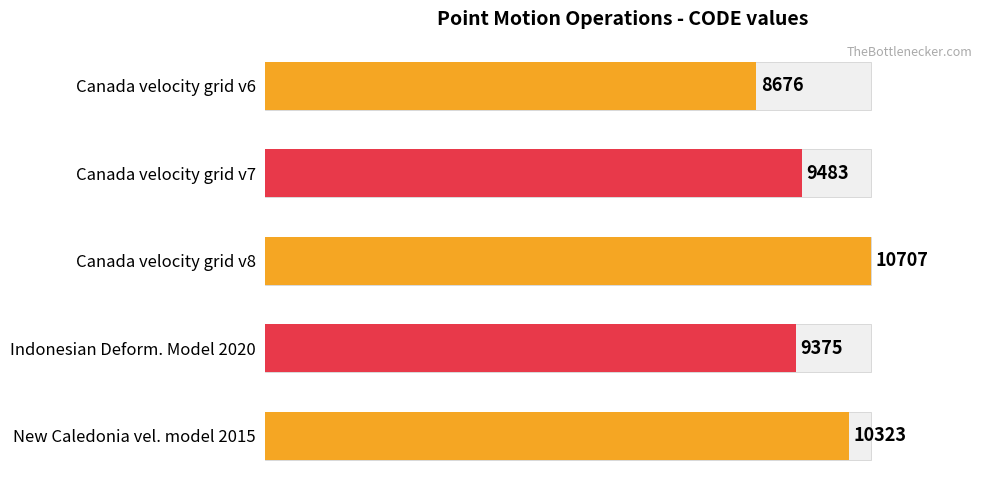

What is the lowest value of the CODE (value) series?

8676